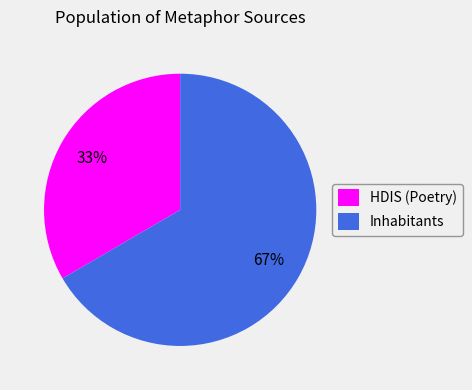

How many slices are in this pie chart?

2